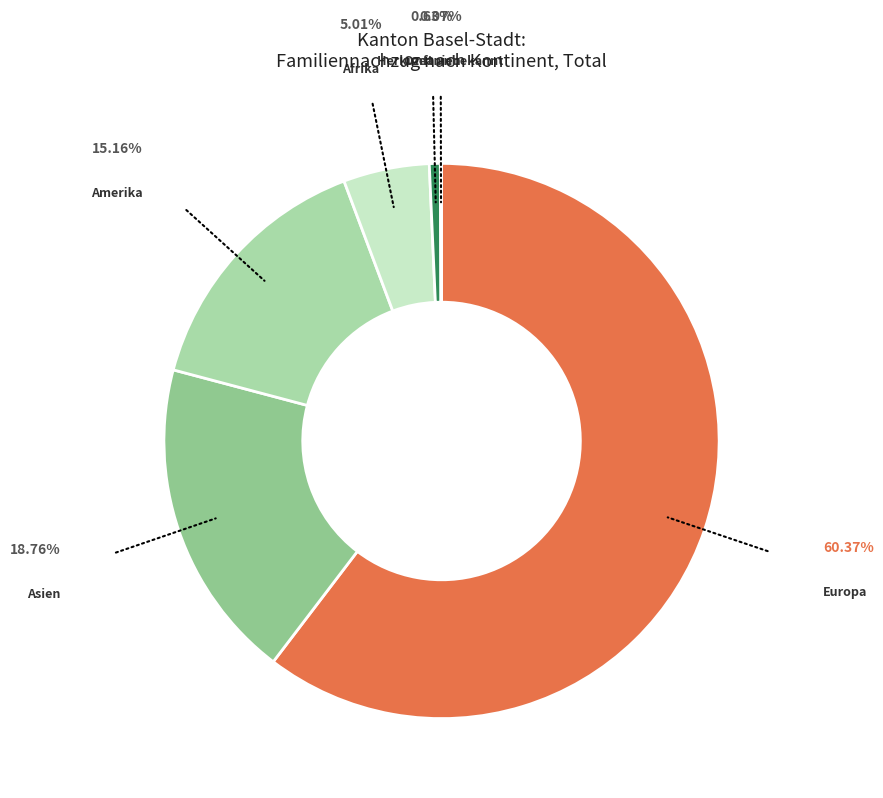

Is it true that Ozeanien is 9% of the pie?

False